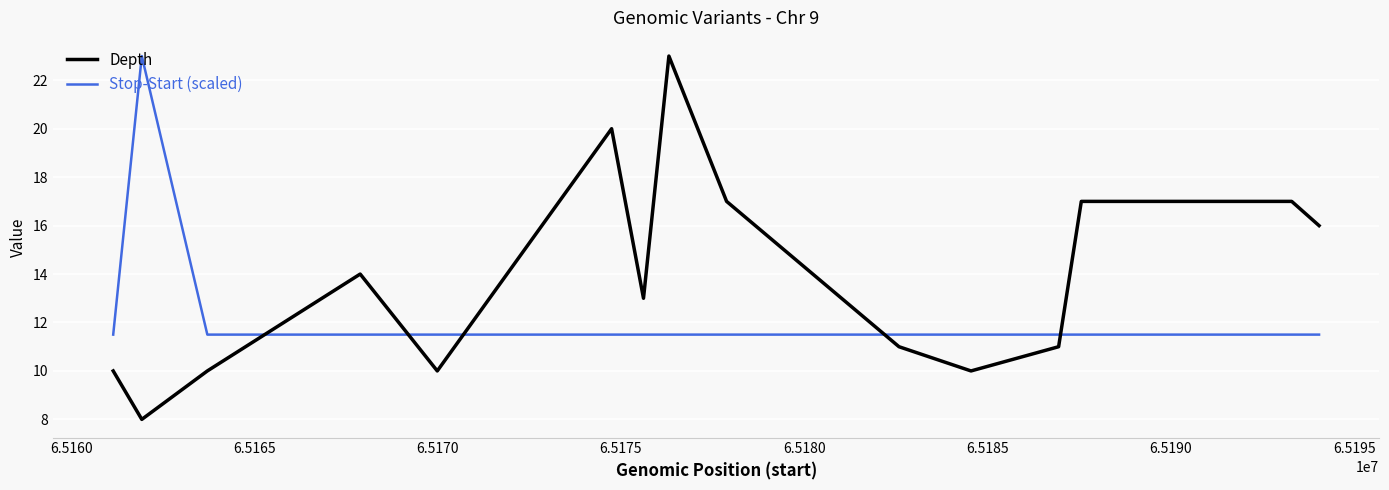

Which series has the largest range (max minus min)?

Depth